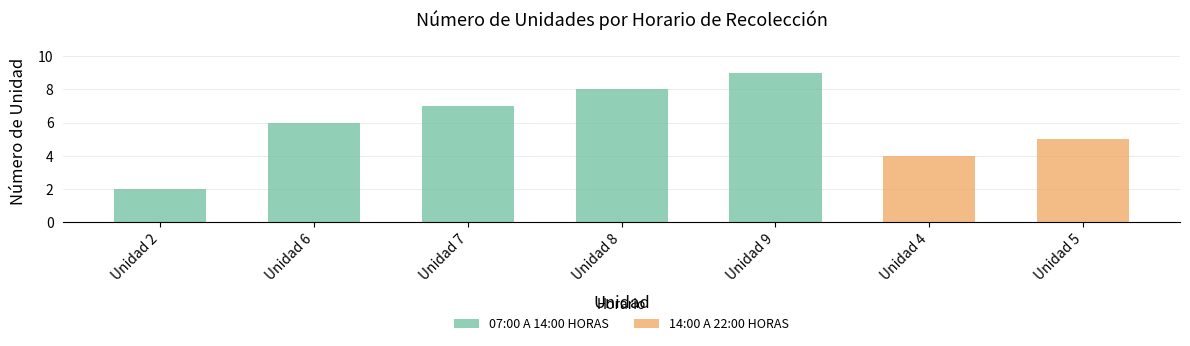

Reading left to right, what are all the values shown in this chart?

2	6	7	8	9	4	5